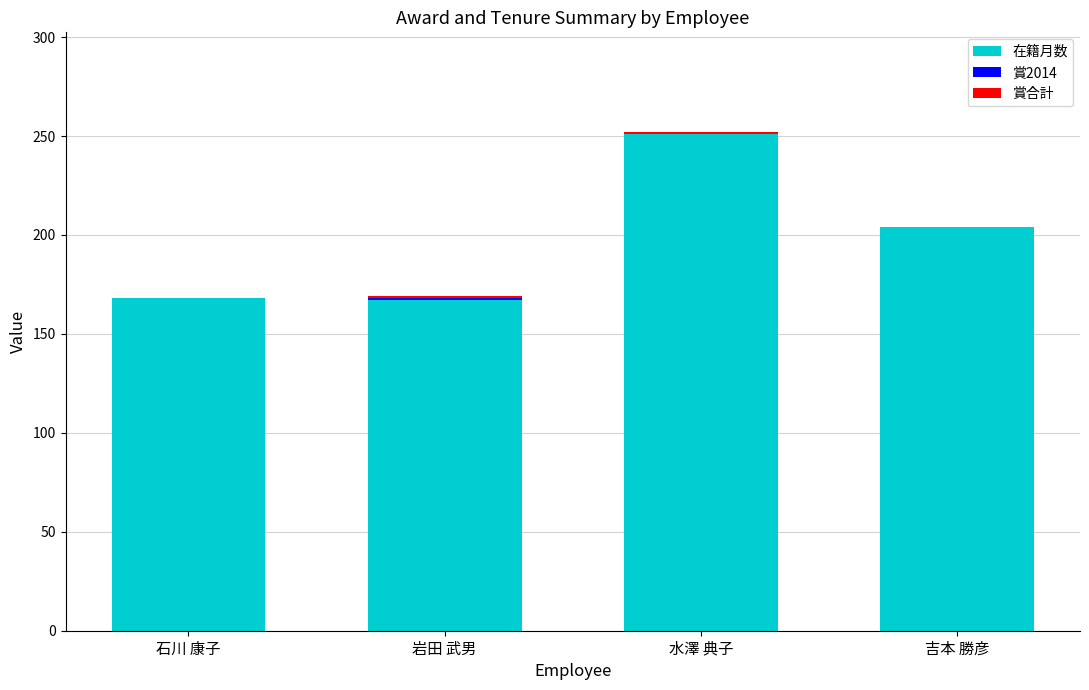

Where is 在籍月数 nearest to the value 209?

吉本 勝彦